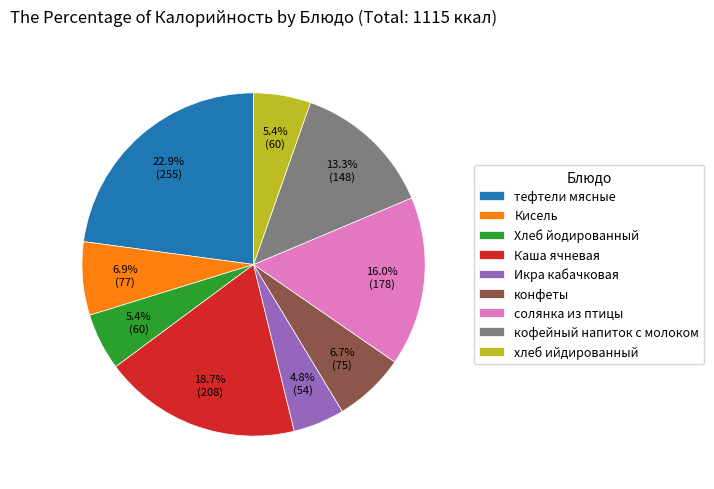

Which slice is the smallest?

Икра кабачковая